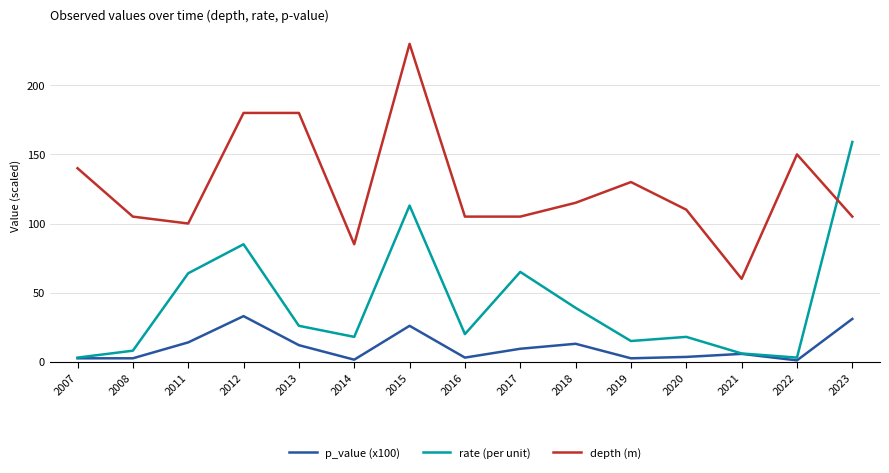

Which series changed the most between 2015 and 2022?

rate (per unit)